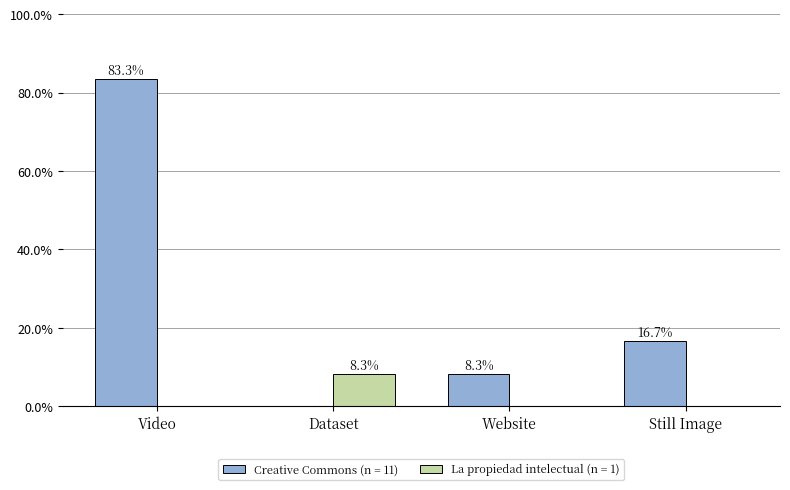

How many values in the Creative Commons (n = 11) series exceed 16?

2